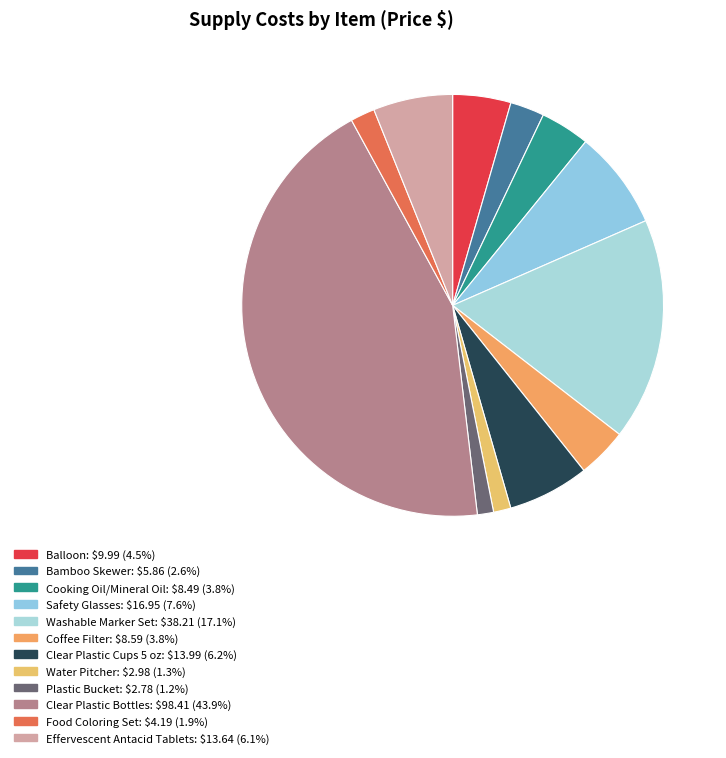

Does Water Pitcher account for over 50% of the chart?

No